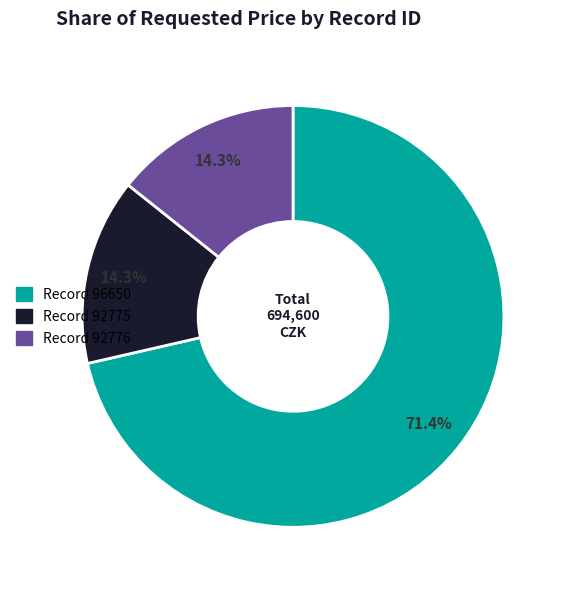

How many segments does this pie chart have?

3